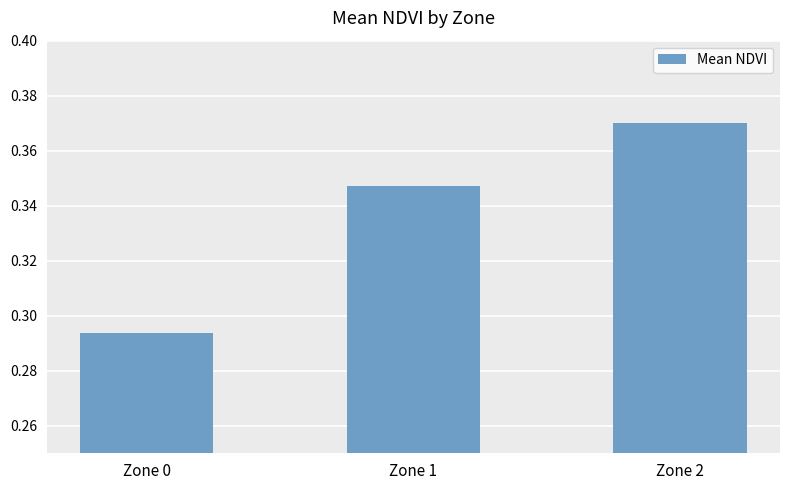

Is it true that the value at Zone 1 is 0.5?

False